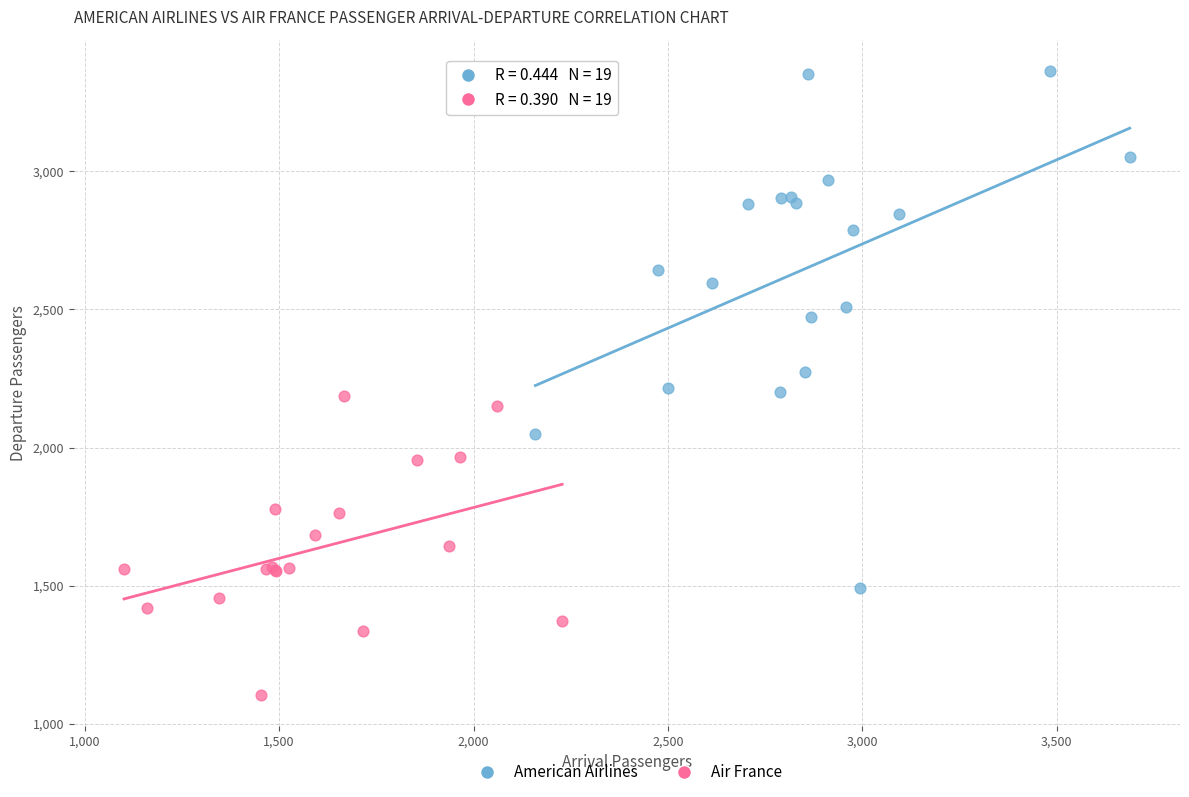

Which series has the widest spread of Y values?

American Airlines